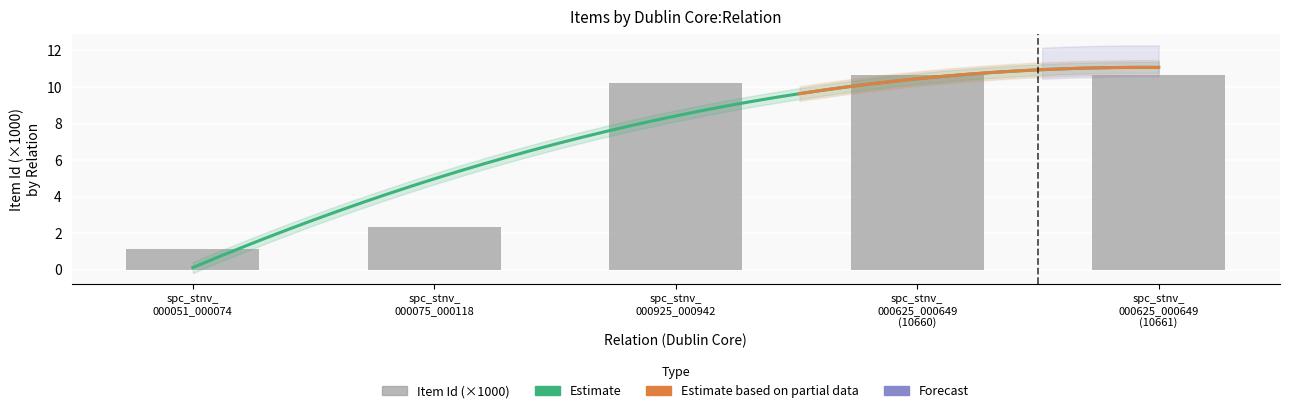

The value at spc_stnv_ 000925_000942 is 10.2. True or false?

True